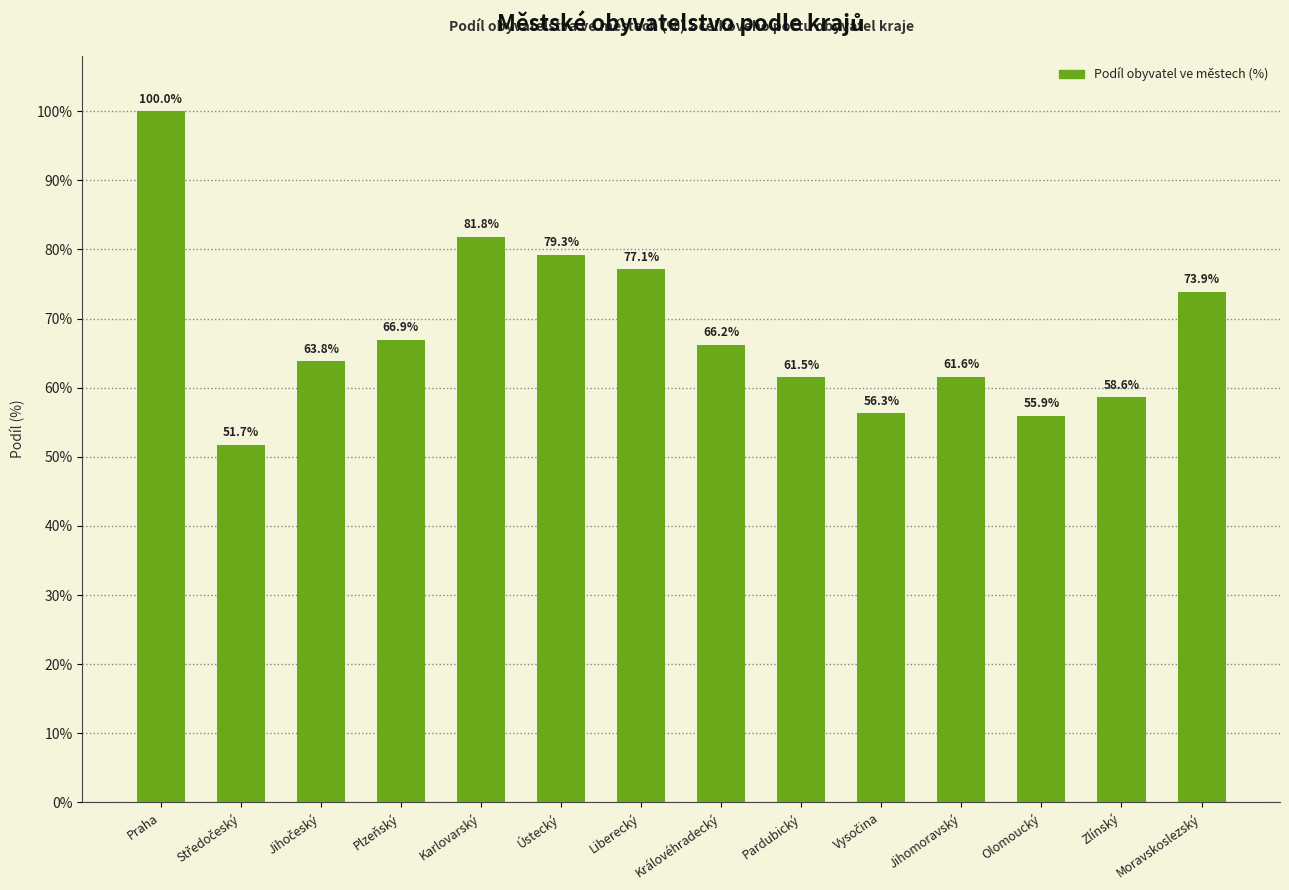

What is the label of the 12th bar from the left?

Olomoucký